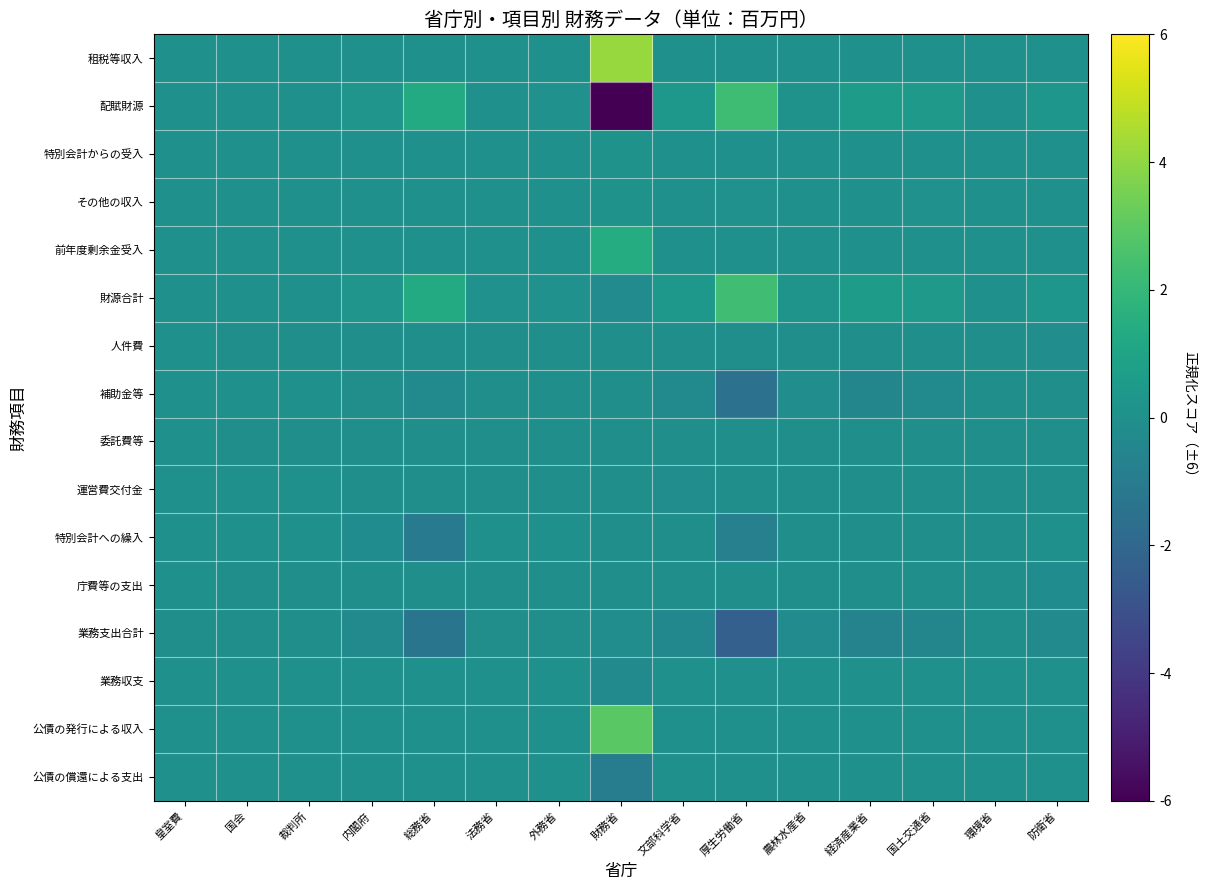

Reading left to right, list all the values displayed in this chart.

租税等収入: 皇室費=6.0	国会=6.0	裁判所=6.0	内閣府=6.0	総務省=6.0	法務省=6.0	外務省=6.0	財務省=10.1	文部科学省=6.0	厚生労働省=6.0	農林水産省=6.0	経済産業省=6.0	国土交通省=6.0	環境省=6.0	防衛省=6.0
配賦財源: 皇室費=6.0	国会=6.0	裁判所=6.0	内閣府=6.3	総務省=7.3	法務省=6.0	外務省=6.1	財務省=0.0	文部科学省=6.4	厚生労働省=8.3	農林水産省=6.2	経済産業省=6.6	国土交通省=6.5	環境省=6.0	防衛省=6.3
特別会計からの受入: 皇室費=6.0	国会=6.0	裁判所=6.0	内閣府=6.0	総務省=6.0	法務省=6.0	外務省=6.0	財務省=6.1	文部科学省=6.0	厚生労働省=6.0	農林水産省=6.0	経済産業省=6.0	国土交通省=6.0	環境省=6.0	防衛省=6.0
その他の収入: 皇室費=6.0	国会=6.0	裁判所=6.0	内閣府=6.0	総務省=6.0	法務省=6.0	外務省=6.0	財務省=6.1	文部科学省=6.0	厚生労働省=6.1	農林水産省=6.0	経済産業省=6.0	国土交通省=6.1	環境省=6.0	防衛省=6.0
前年度剰余金受入: 皇室費=6.0	国会=6.0	裁判所=6.0	内閣府=6.0	総務省=6.0	法務省=6.0	外務省=6.0	財務省=7.4	文部科学省=6.0	厚生労働省=6.0	農林水産省=6.0	経済産業省=6.0	国土交通省=6.0	環境省=6.0	防衛省=6.0
財源合計: 皇室費=6.0	国会=6.0	裁判所=6.0	内閣府=6.3	総務省=7.3	法務省=6.0	外務省=6.1	財務省=5.8	文部科学省=6.4	厚生労働省=8.3	農林水産省=6.2	経済産業省=6.6	国土交通省=6.5	環境省=6.0	防衛省=6.3
人件費: 皇室費=6.0	国会=6.0	裁判所=6.0	内閣府=6.0	総務省=6.0	法務省=6.0	外務省=6.0	財務省=6.0	文部科学省=6.0	厚生労働省=6.0	農林水産省=6.0	経済産業省=6.0	国土交通省=6.0	環境省=6.0	防衛省=5.9
補助金等: 皇室費=6.0	国会=6.0	裁判所=6.0	内閣府=5.9	総務省=5.7	法務省=6.0	外務省=6.0	財務省=6.0	文部科学省=5.7	厚生労働省=4.5	農林水産省=5.9	経済産業省=5.5	国土交通省=5.7	環境省=6.0	防衛省=6.0
委託費等: 皇室費=6.0	国会=6.0	裁判所=6.0	内閣府=6.0	総務省=6.0	法務省=6.0	外務省=6.0	財務省=6.0	文部科学省=6.0	厚生労働省=6.0	農林水産省=6.0	経済産業省=6.0	国土交通省=6.0	環境省=6.0	防衛省=6.0
運営費交付金: 皇室費=6.0	国会=6.0	裁判所=6.0	内閣府=6.0	総務省=6.0	法務省=6.0	外務省=6.0	財務省=6.0	文部科学省=5.9	厚生労働省=6.0	農林水産省=6.0	経済産業省=6.0	国土交通省=6.0	環境省=6.0	防衛省=6.0
特別会計への繰入: 皇室費=6.0	国会=6.0	裁判所=6.0	内閣府=5.8	総務省=5.0	法務省=6.0	外務省=6.0	財務省=6.0	文部科学省=6.0	厚生労働省=5.2	農林水産省=6.0	経済産業省=6.0	国土交通省=6.0	環境省=6.0	防衛省=6.0
庁費等の支出: 皇室費=6.0	国会=6.0	裁判所=6.0	内閣府=6.0	総務省=6.0	法務省=6.0	外務省=6.0	財務省=6.0	文部科学省=6.0	厚生労働省=6.0	農林水産省=6.0	経済産業省=6.0	国土交通省=6.0	環境省=6.0	防衛省=5.9
業務支出合計: 皇室費=6.0	国会=6.0	裁判所=6.0	内閣府=5.7	総務省=4.7	法務省=6.0	外務省=5.9	財務省=5.9	文部科学省=5.6	厚生労働省=3.7	農林水産省=5.8	経済産業省=5.4	国土交通省=5.5	環境省=6.0	防衛省=5.7
業務収支: 皇室費=6.0	国会=6.0	裁判所=6.0	内閣府=6.0	総務省=6.0	法務省=6.0	外務省=6.0	財務省=5.7	文部科学省=6.0	厚生労働省=6.0	農林水産省=6.0	経済産業省=6.0	国土交通省=6.0	環境省=6.0	防衛省=6.0
公債の発行による収入: 皇室費=6.0	国会=6.0	裁判所=6.0	内閣府=6.0	総務省=6.0	法務省=6.0	外務省=6.0	財務省=8.9	文部科学省=6.0	厚生労働省=6.0	農林水産省=6.0	経済産業省=6.0	国土交通省=6.0	環境省=6.0	防衛省=6.0
公債の償還による支出: 皇室費=6.0	国会=6.0	裁判所=6.0	内閣府=6.0	総務省=6.0	法務省=6.0	外務省=6.0	財務省=5.0	文部科学省=6.0	厚生労働省=6.0	農林水産省=6.0	経済産業省=6.0	国土交通省=6.0	環境省=6.0	防衛省=6.0